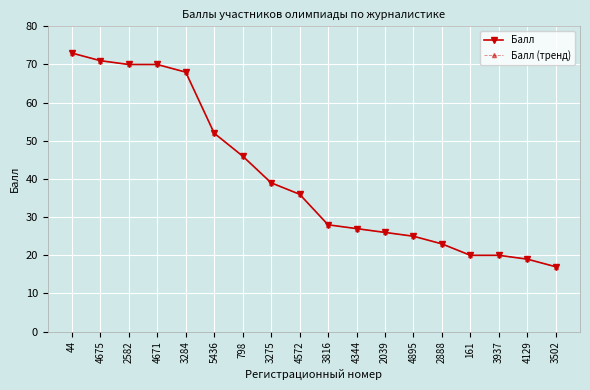

What is the label of the 7th point from the right?

2039